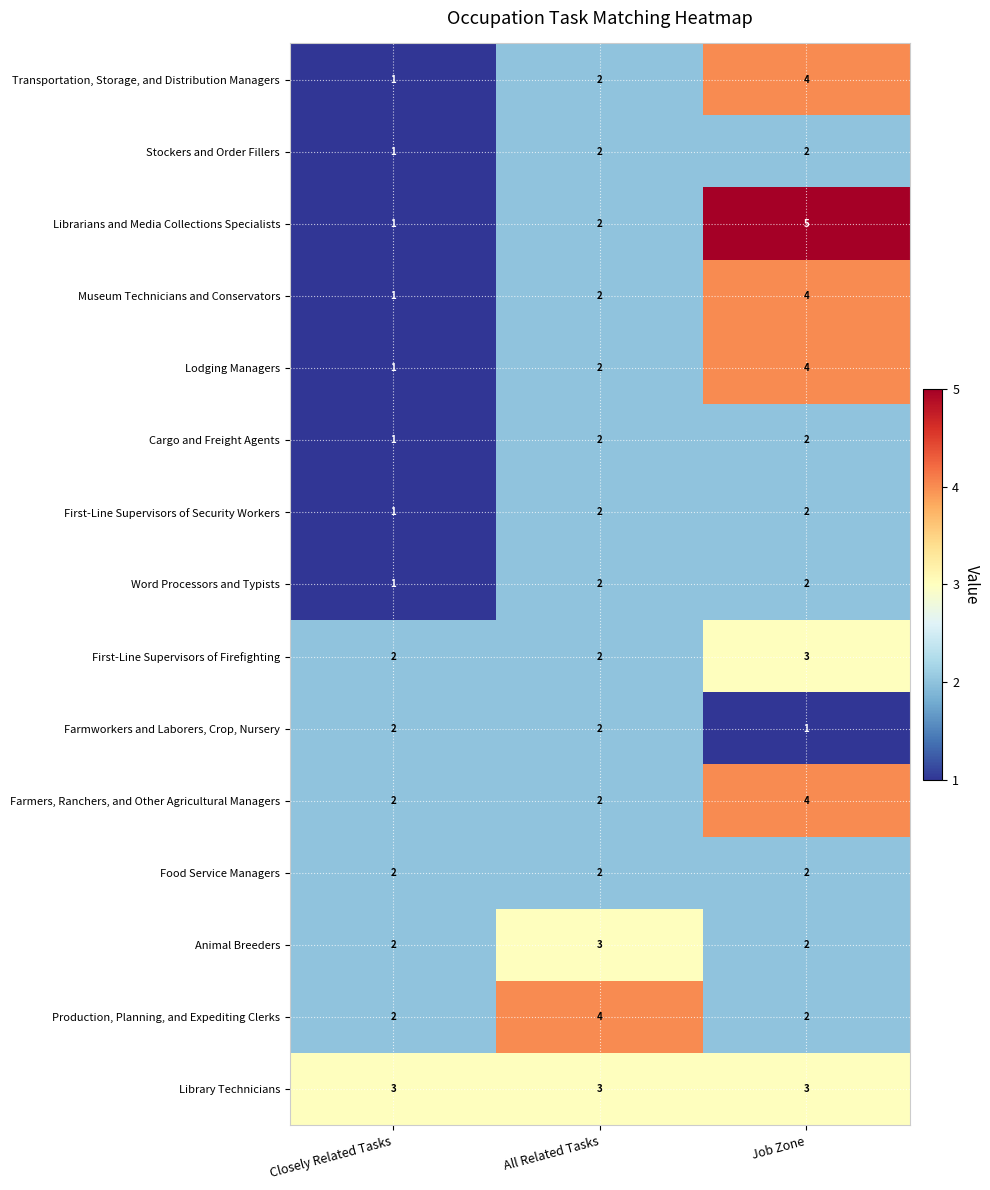

True or false: Word Processors and Typists has a value of 2 at All Related Tasks.

True